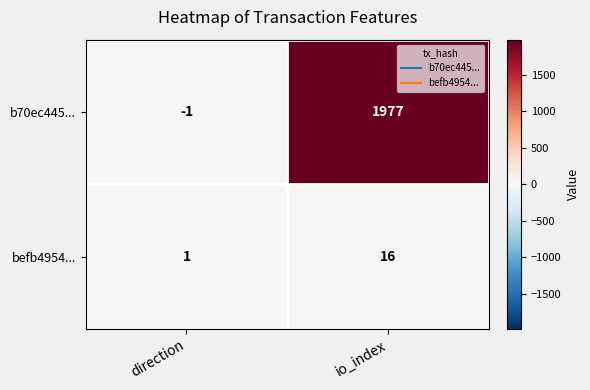

Reading right to left, transcribe all the data shown in this chart.

b70ec445...: io_index=1977	direction=-1
befb4954...: io_index=16	direction=1